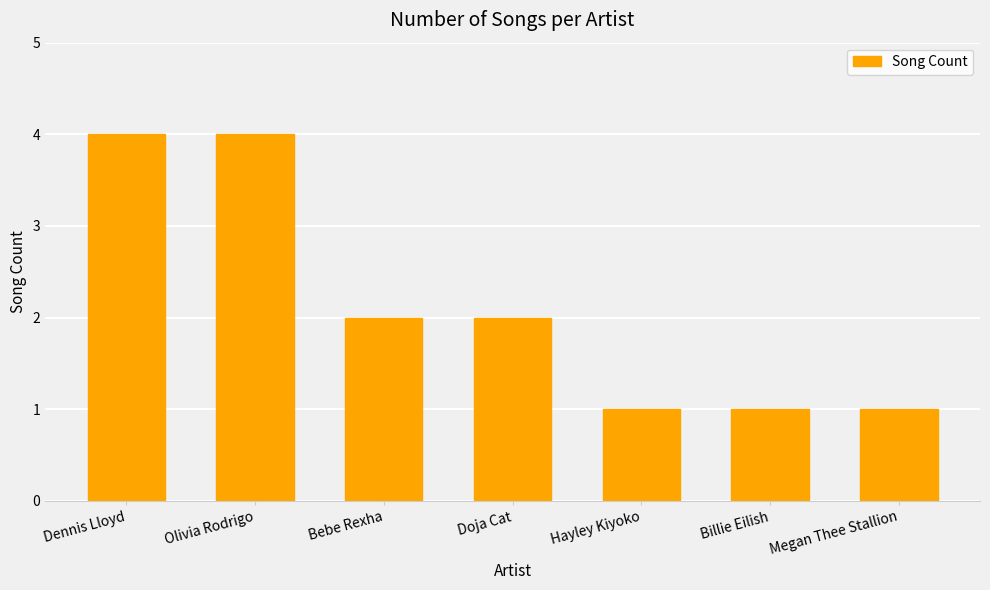

What is the label of the 2nd bar from the left?

Olivia Rodrigo